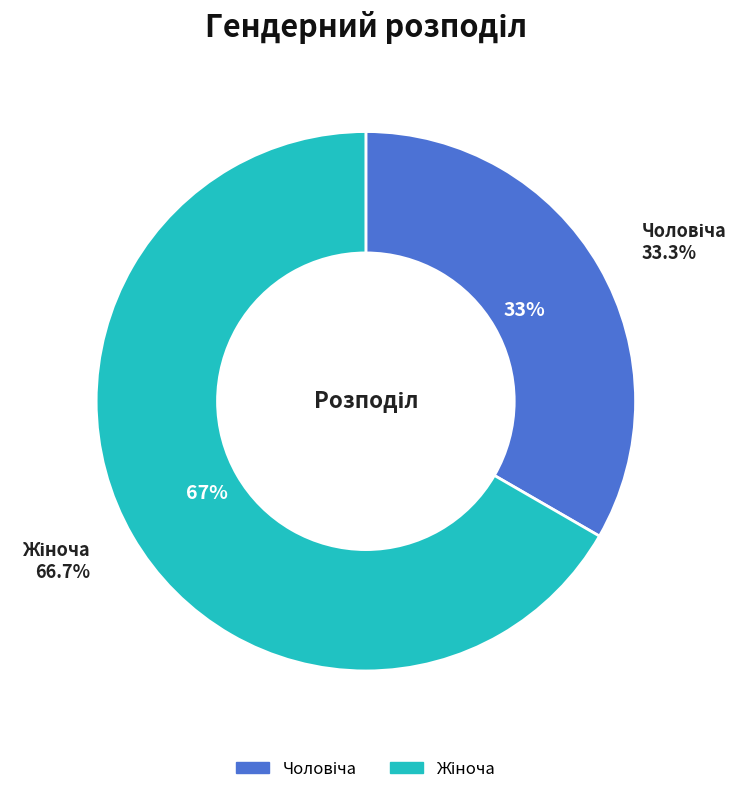

Which has a higher value, Жіноча or Чоловіча?

Жіноча